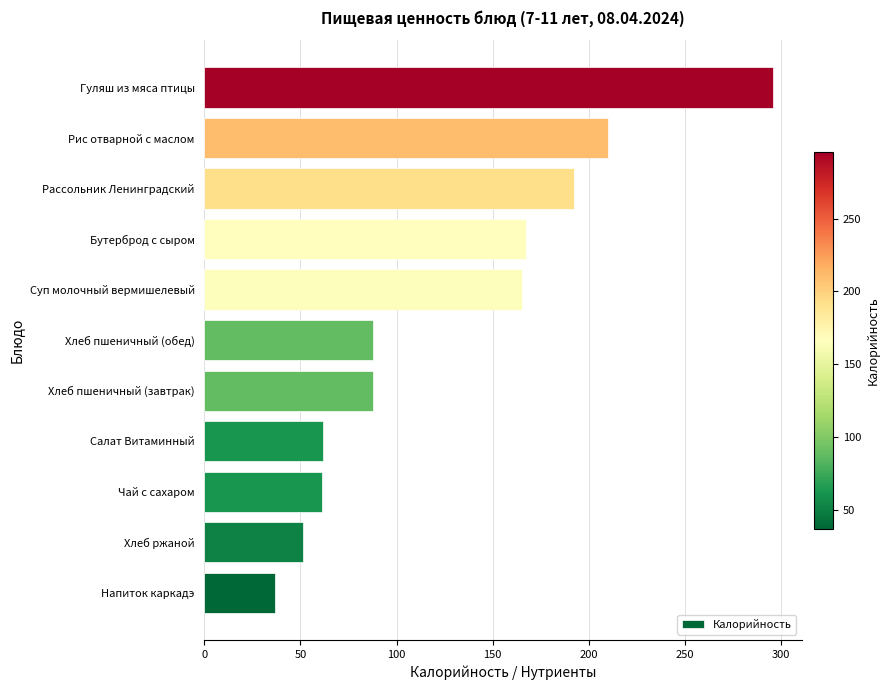

What is the change in value from Хлеб ржаной to Суп молочный вермишелевый?

+114.0